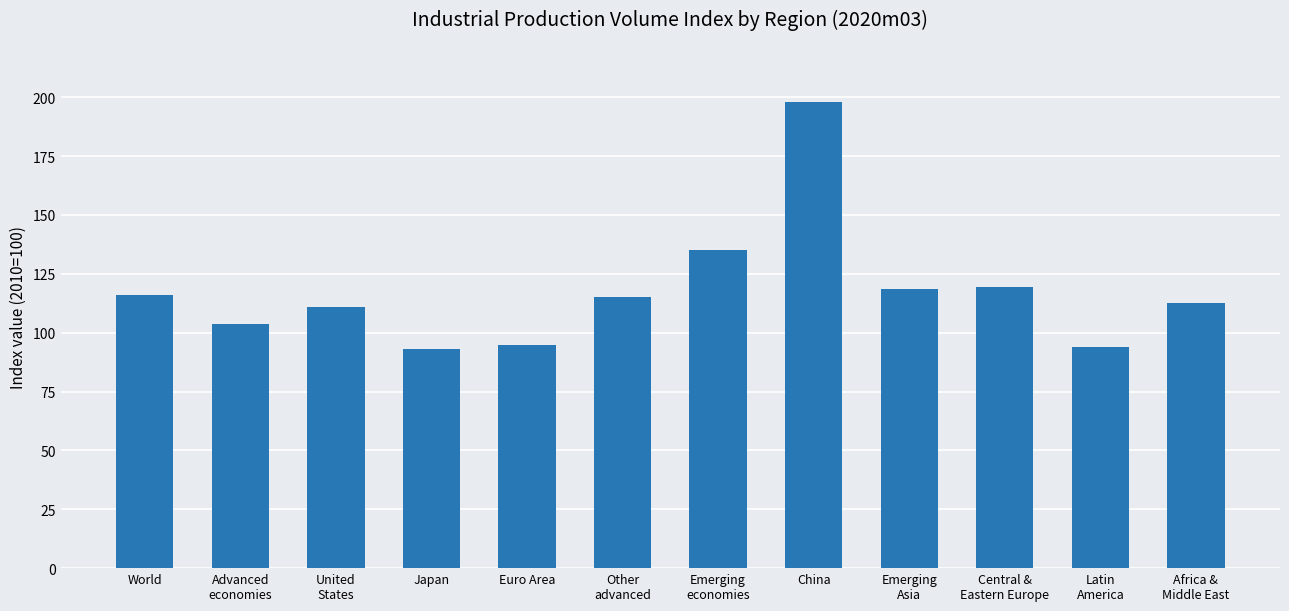

Where does the data first go above 115?

World